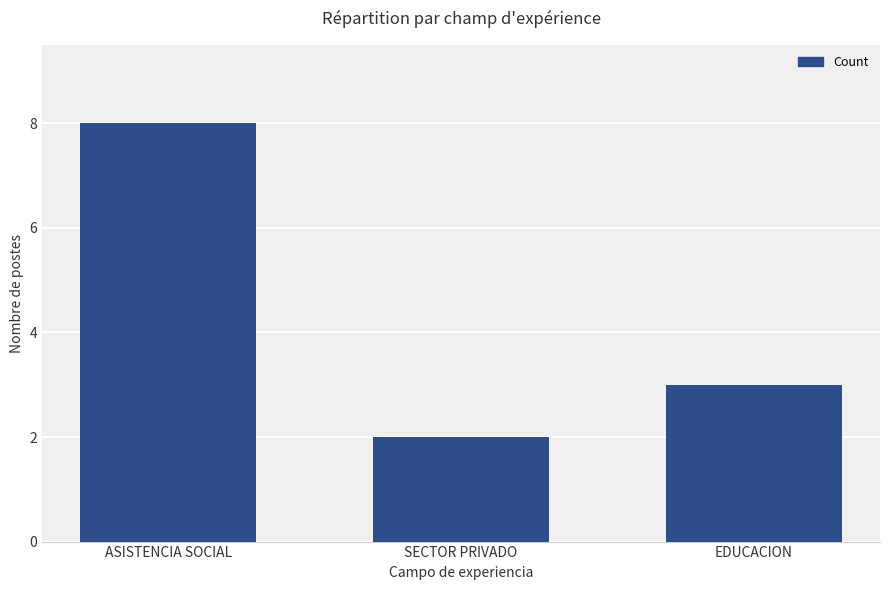

Reading left to right, list all the values displayed in this chart.

ASISTENCIA SOCIAL=8	SECTOR PRIVADO=2	EDUCACION=3